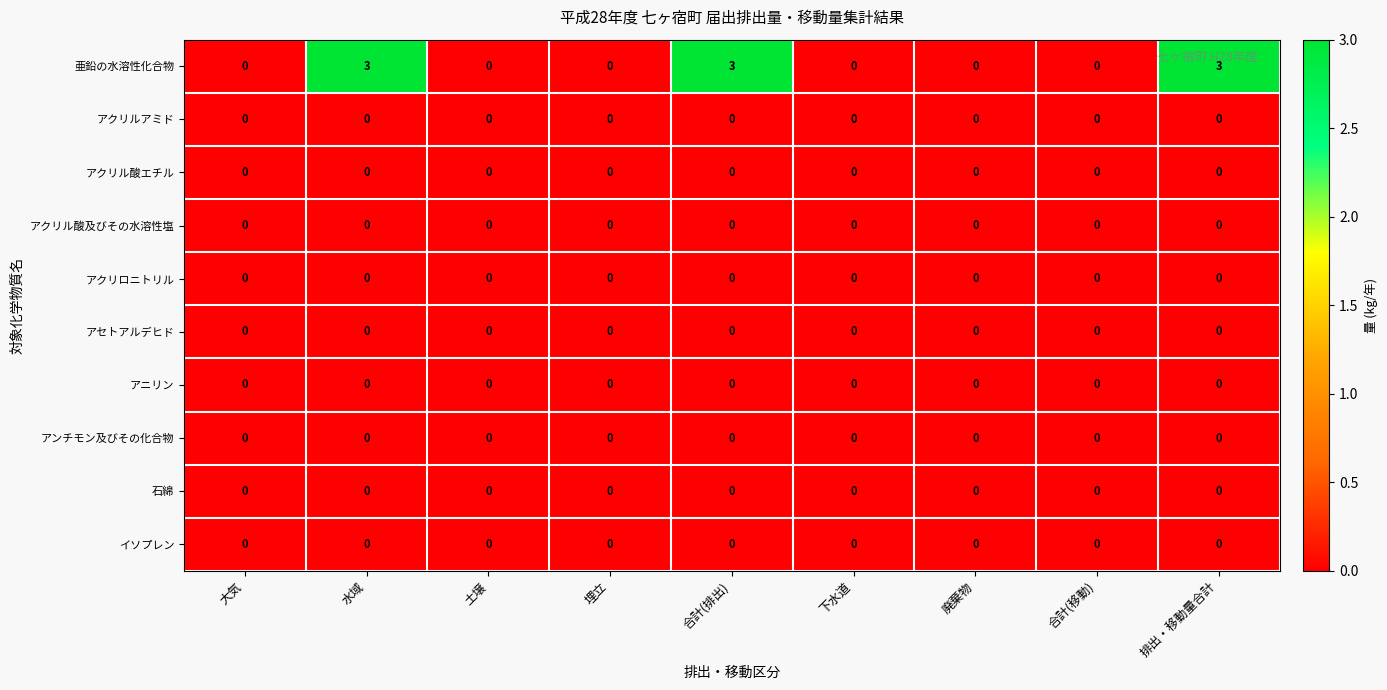

At how many categories does at least one series exceed 1?

3